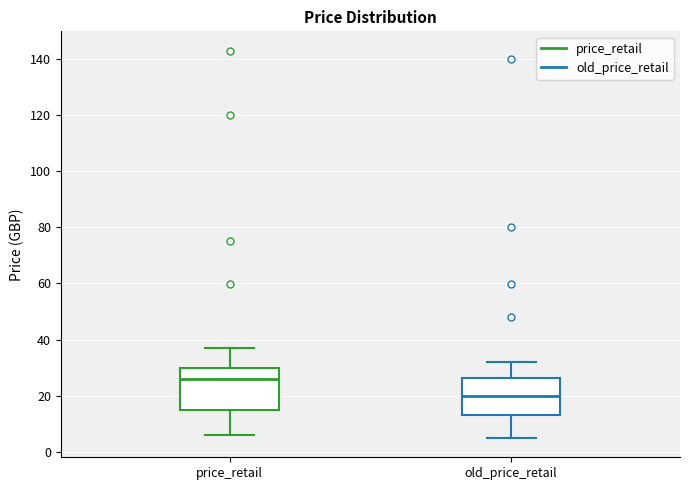

Where is the upper edge of the box for price_retail on the y-axis? The values are not printed on the chart, so give them approximately, as read against the axis.

30